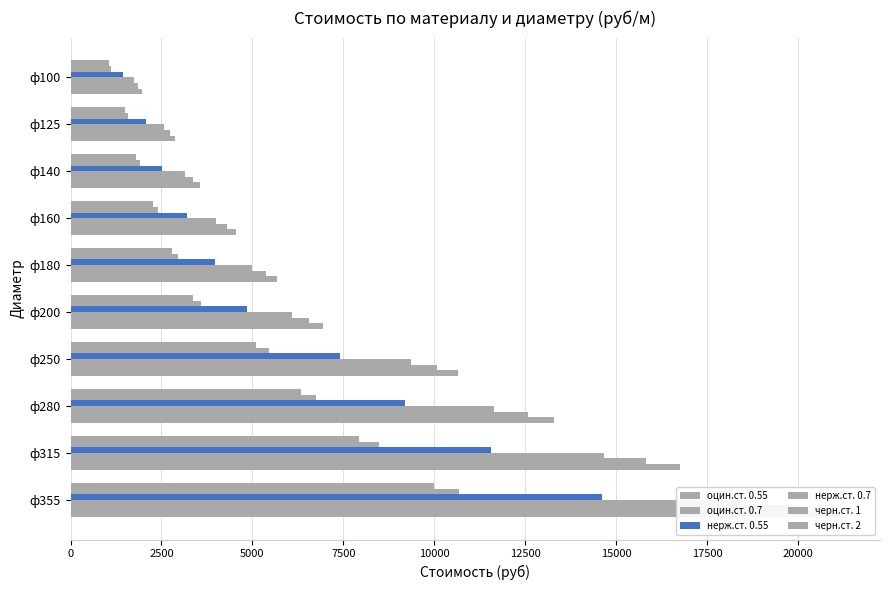

What is the difference between the second highest and second lowest values in the оцин.ст. 0.7 series?

6882.6